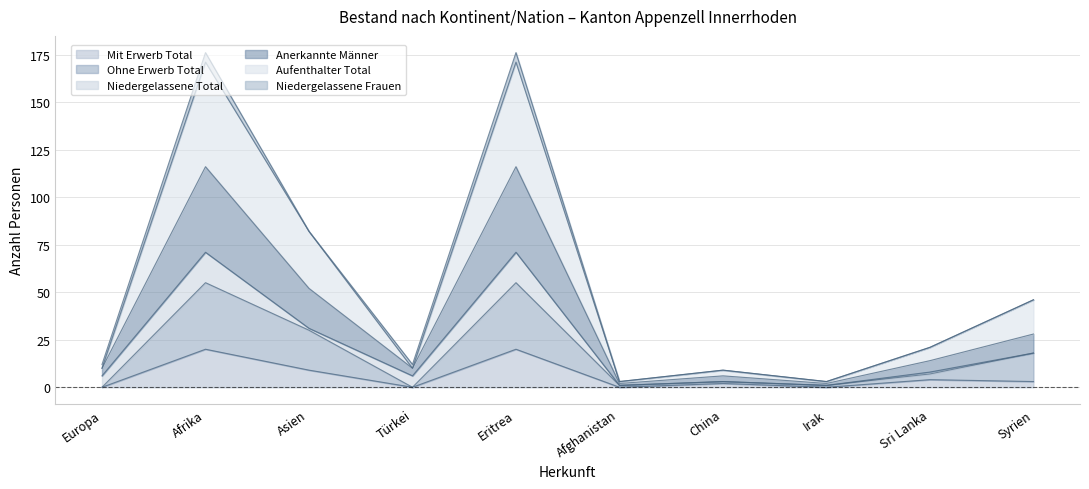

What is the maximum value for Mit Erwerb Total?

20